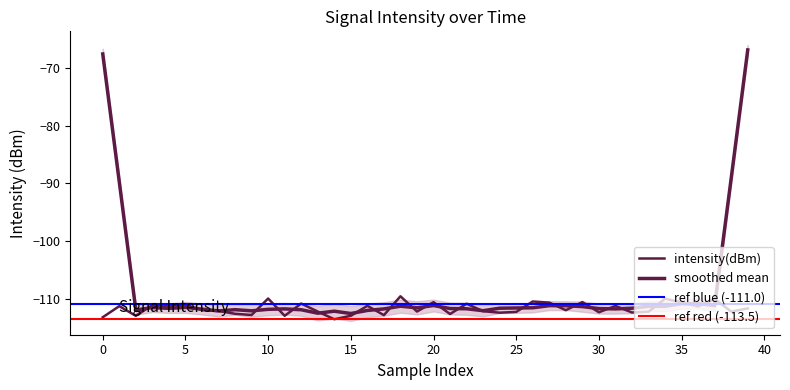

The value at 36 is -162.1. True or false?

False